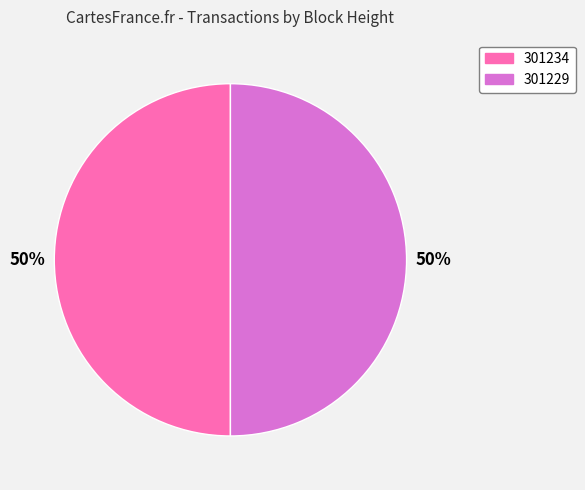

How many segments does this pie chart have?

2